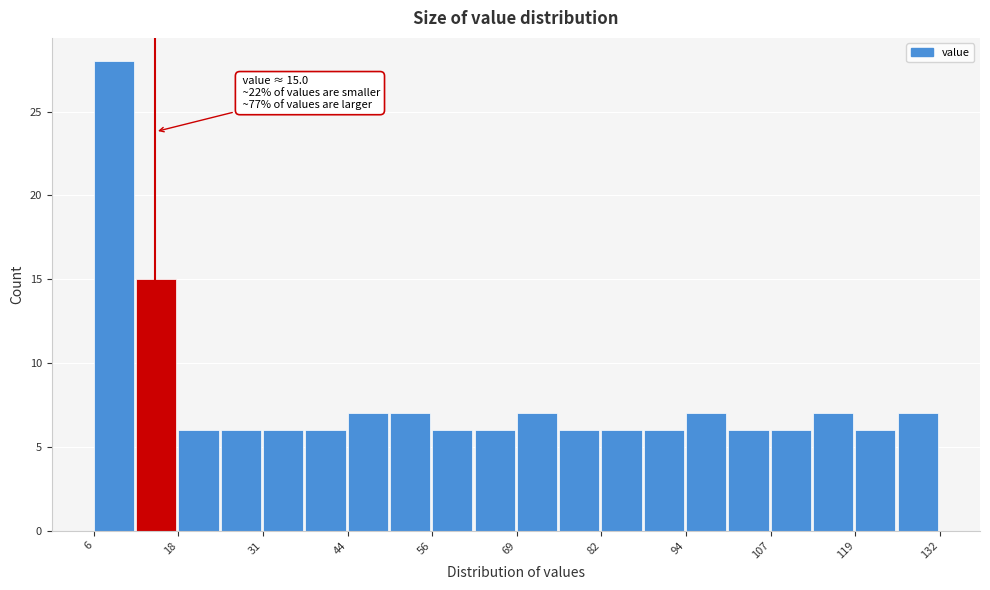

Read against the x-axis, roughly where is the centre of the tallest bar?

8